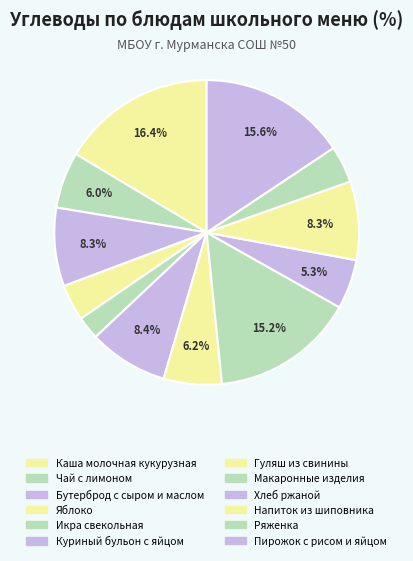

Count the number of slices in the pie.

12